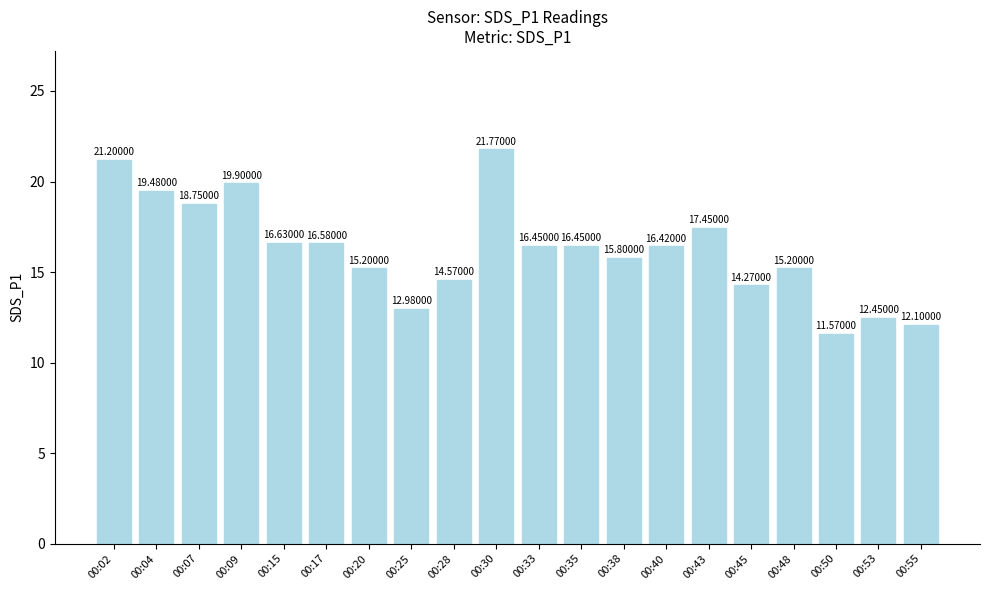

What is the sum of the values at 00:28 and 00:50?

26.1